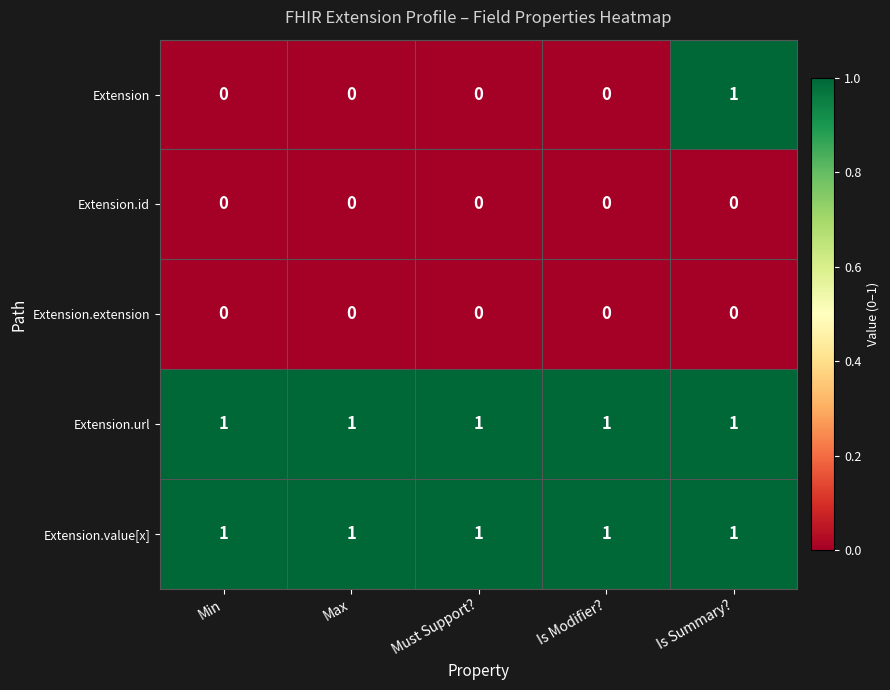

The value of Extension at Is Modifier? is 0. True or false?

True